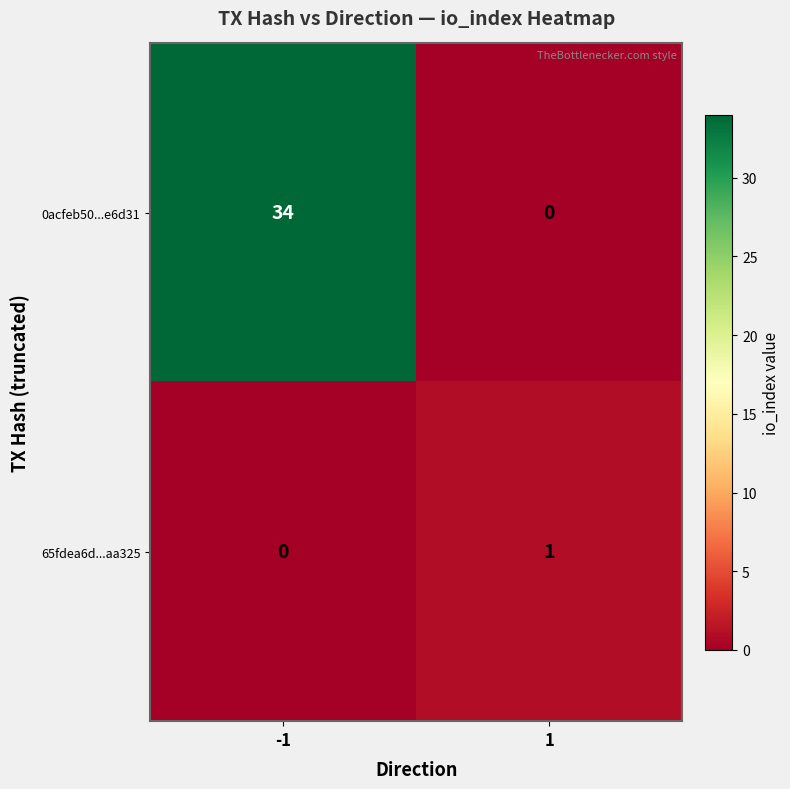

At how many categories does at least one series exceed 5?

1